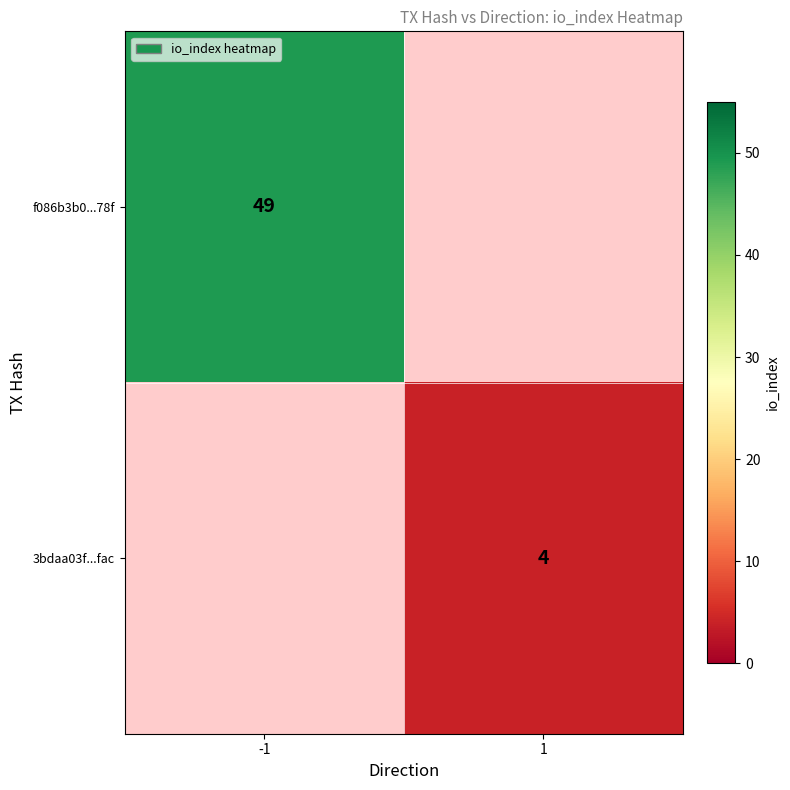

Is it true that f086b3b0...78f equals 12 at -1?

False